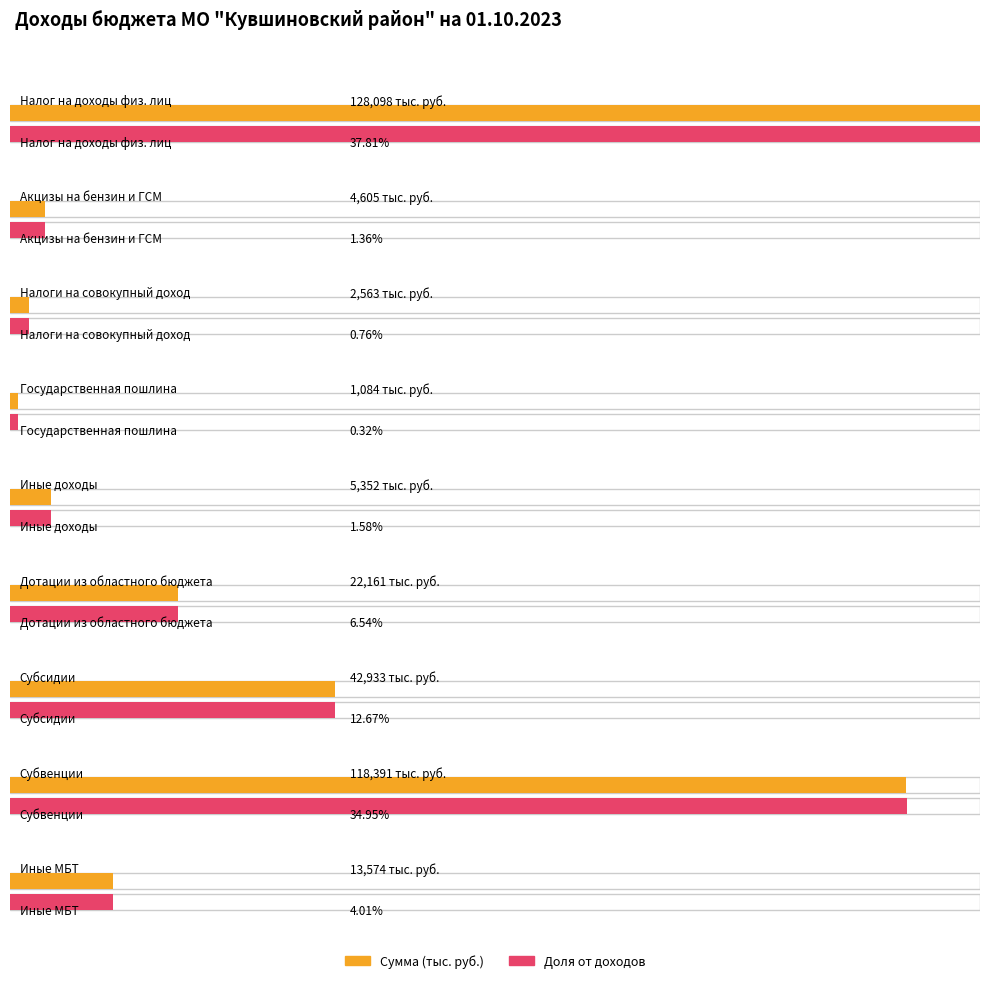

What is the label of the 2nd bar from the right?

Субвенции